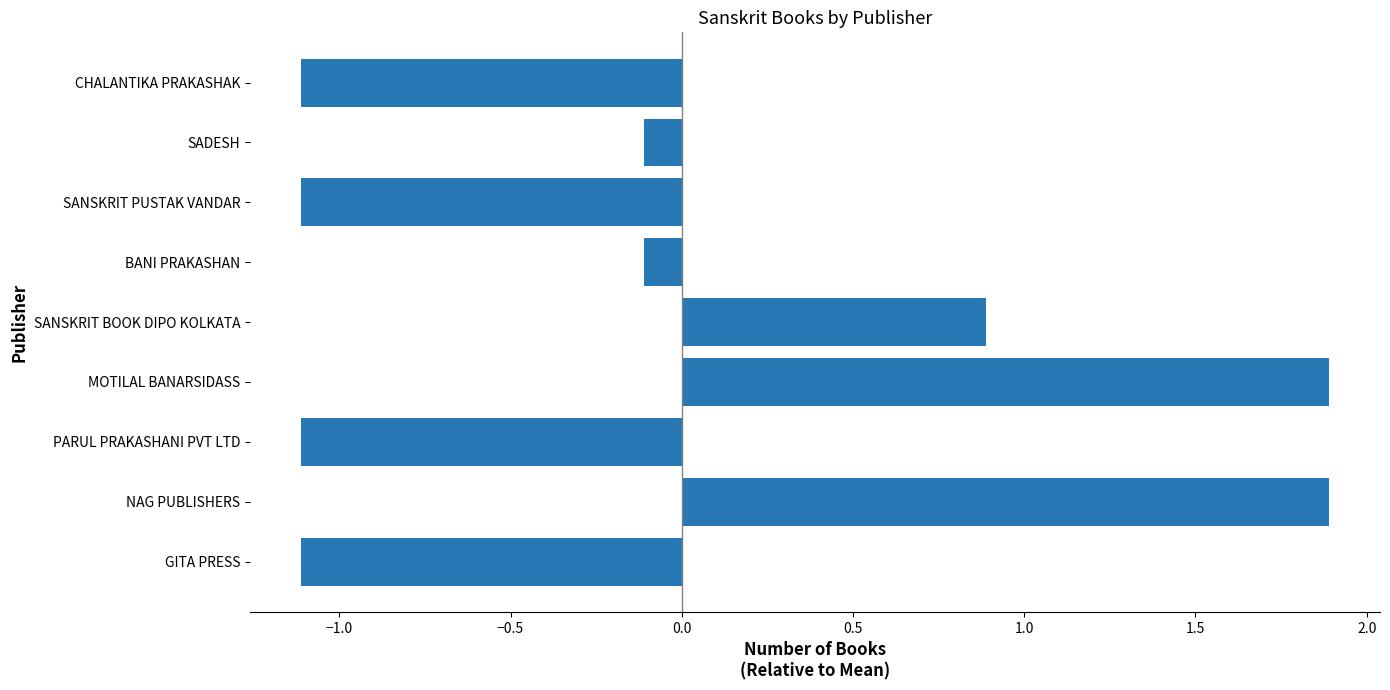

What is the difference between the maximum and second lowest values?

3.0